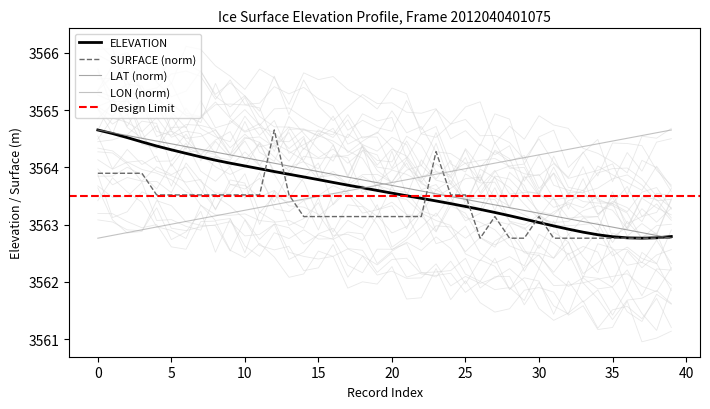

True or false: ELEVATION has a value of 3563.9 at 13.

True